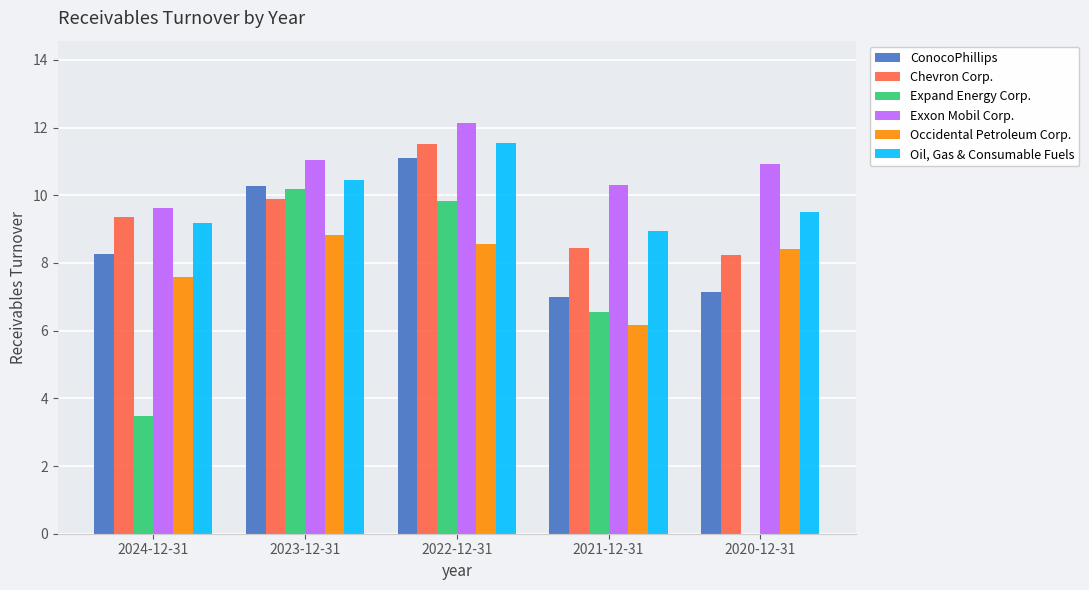

Read the Occidental Petroleum Corp. value at 2024-12-31.

7.6